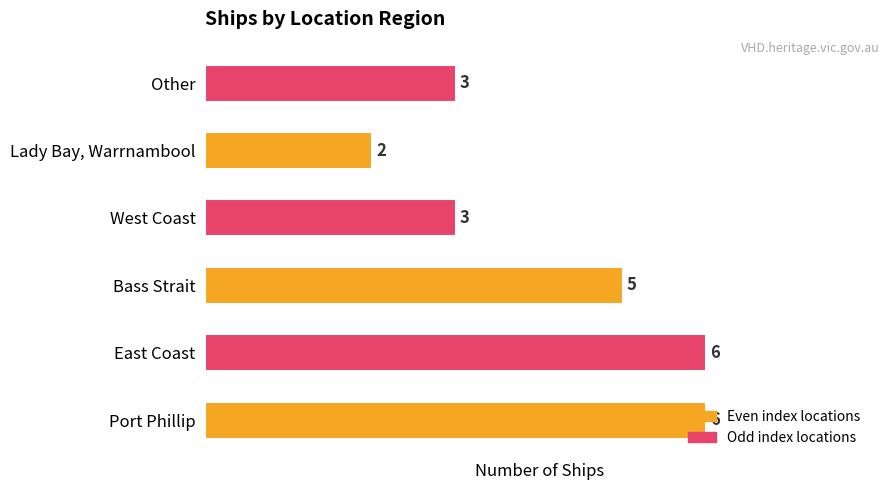

What is the minimum value shown in the chart?

2